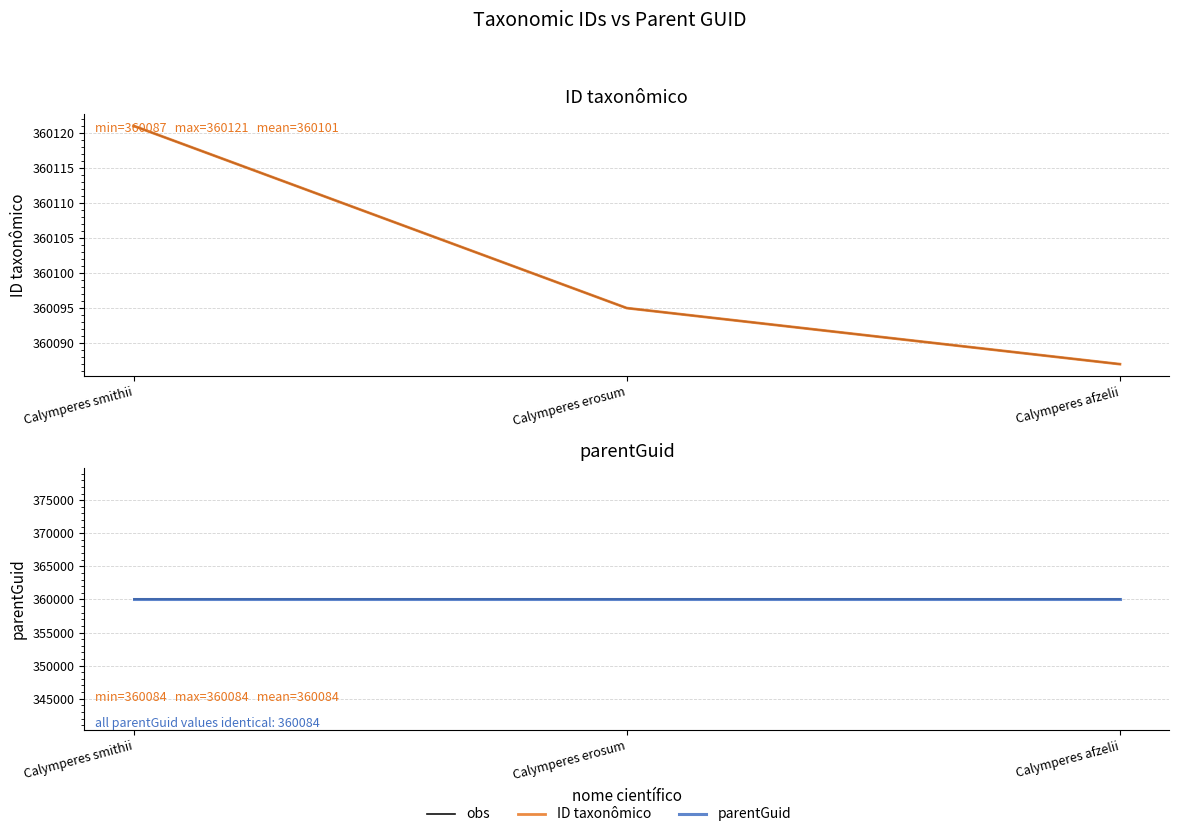

What is the total value across all series at Calymperes erosum?

1080263